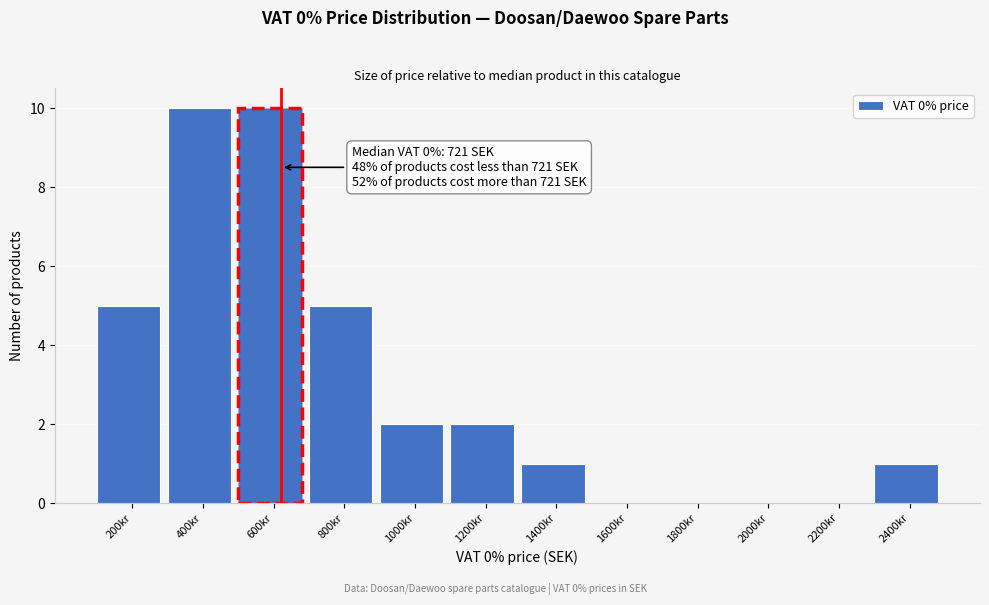

Reading left to right, transcribe all the data shown in this chart.

200kr=5	400kr=10	600kr=10	800kr=5	1000kr=2	1200kr=2	1400kr=1	1600kr=0	1800kr=0	2000kr=0	2200kr=0	2400kr=1